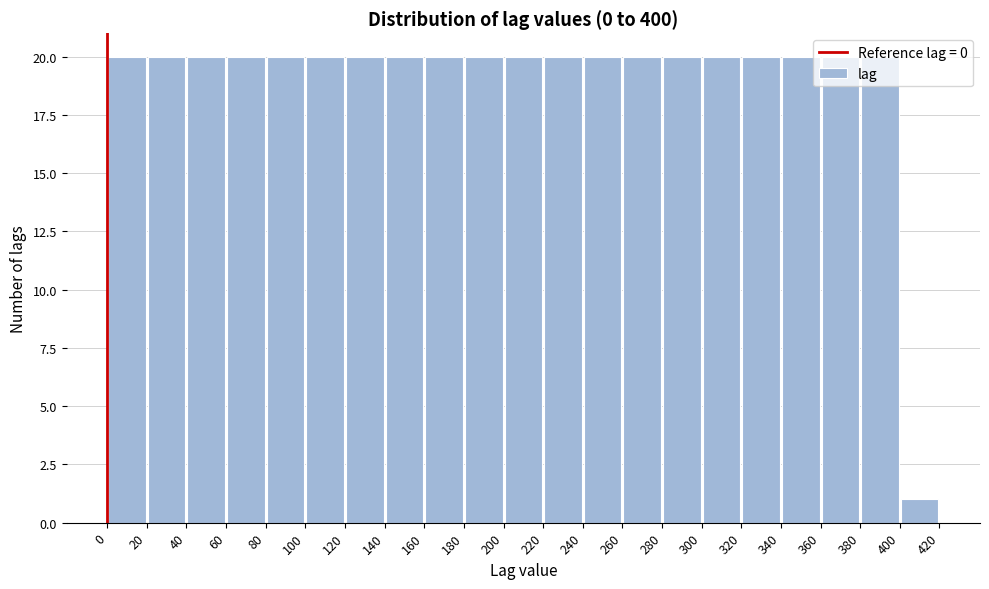

What is the height of the bar covering 240 to 260 on the x-axis? The values are not printed on the chart, so give them approximately, as read against the axis.

20